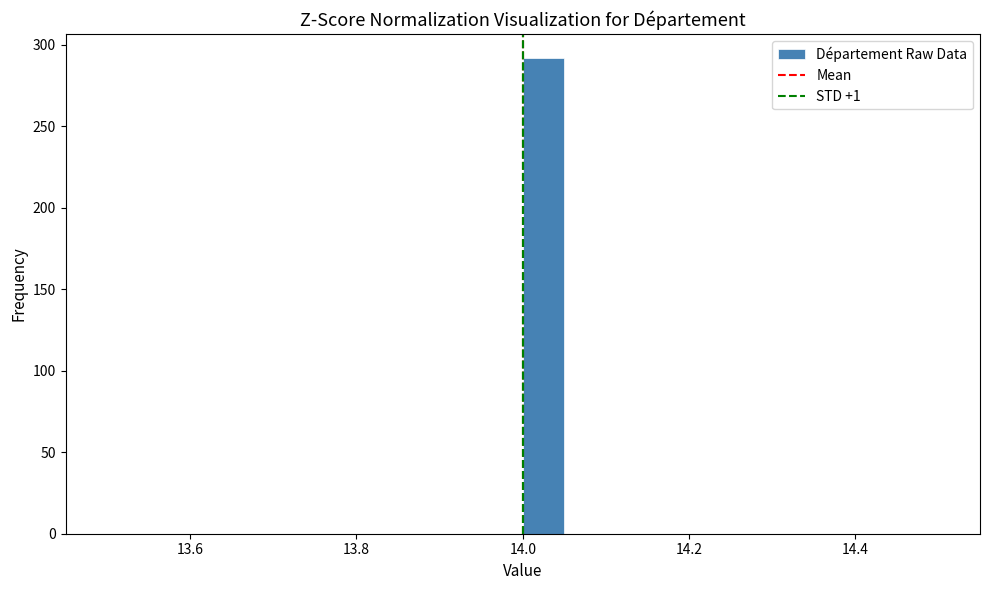

Read against the x-axis, roughly where is the centre of the tallest bar?

14.02